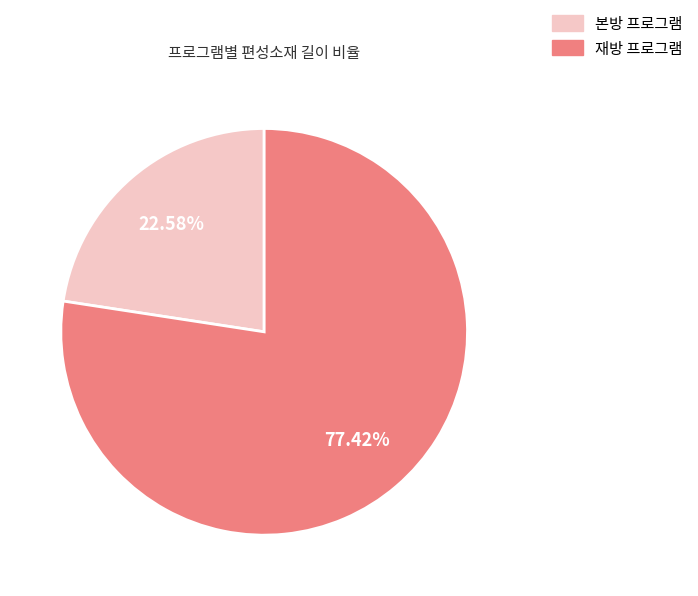

Is there a majority slice in this chart?

Yes